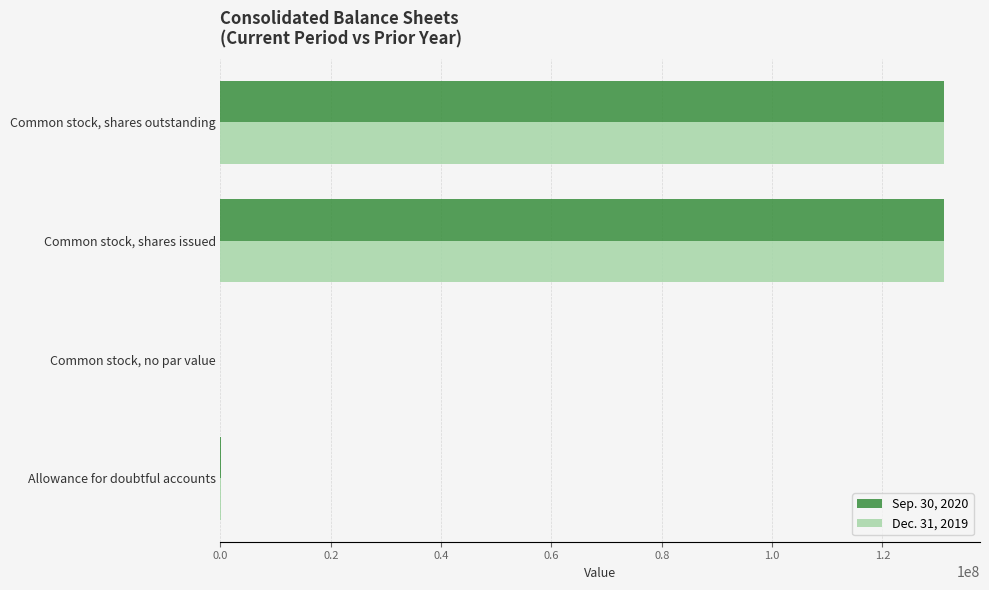

The Sep. 30, 2020 series shows 131124989 at Common stock, shares outstanding. True or false?

True